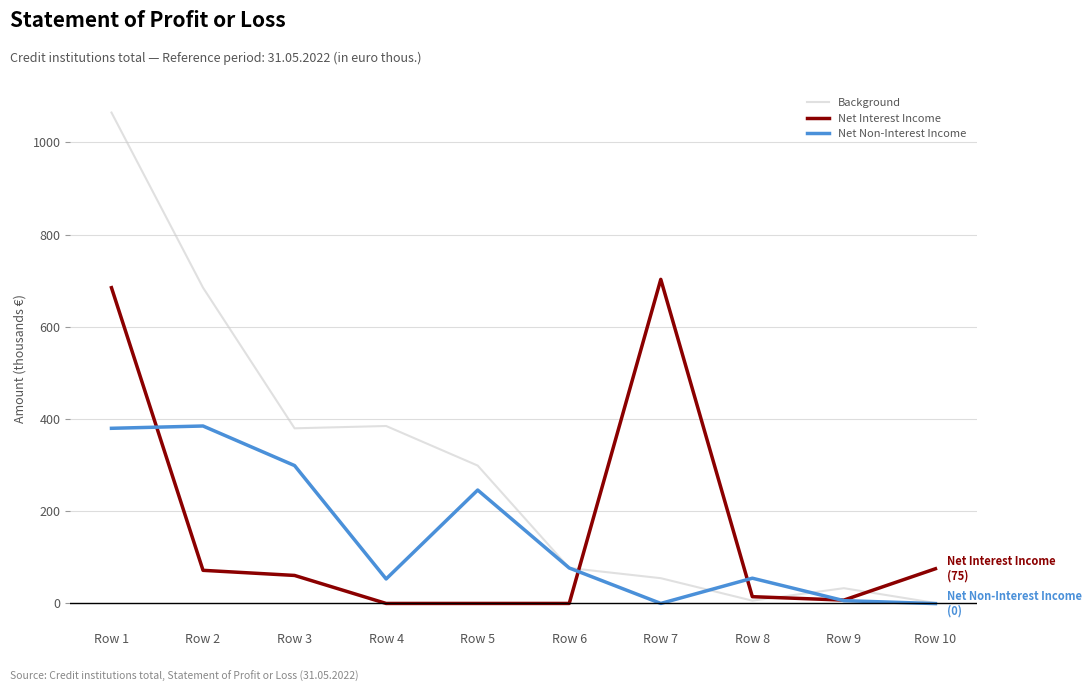

Rank the series by their maximum value, from lowest to highest.

Net Non-Interest Income, Net Interest Income, Background